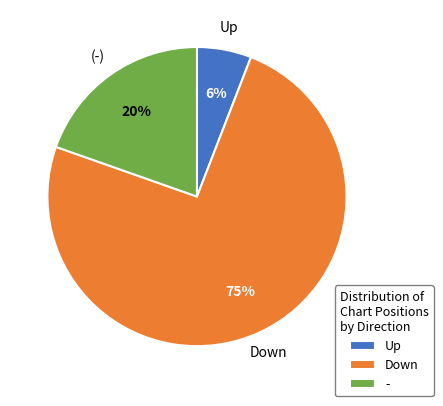

Combined, do Down and Up account for over 50%?

Yes